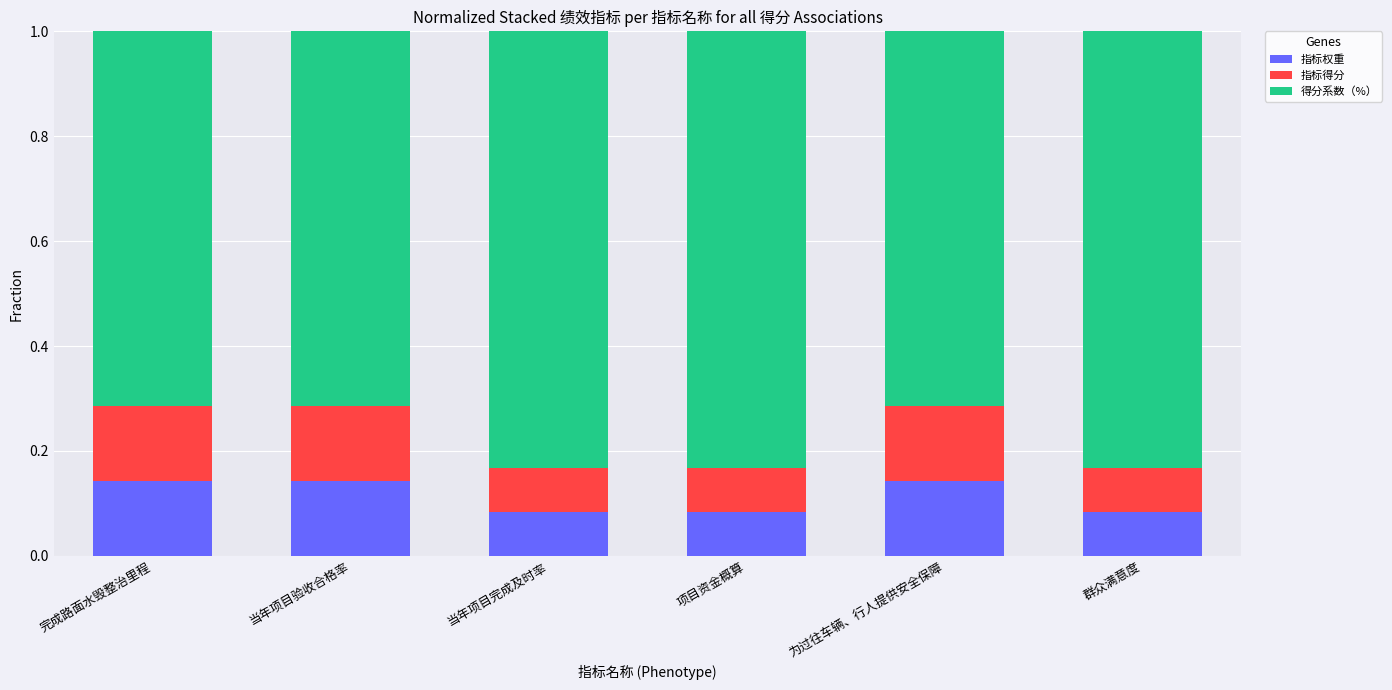

Rank the series at 项目资金概算 from lowest to highest value.

指标得分, 指标权重, 得分系数（%）